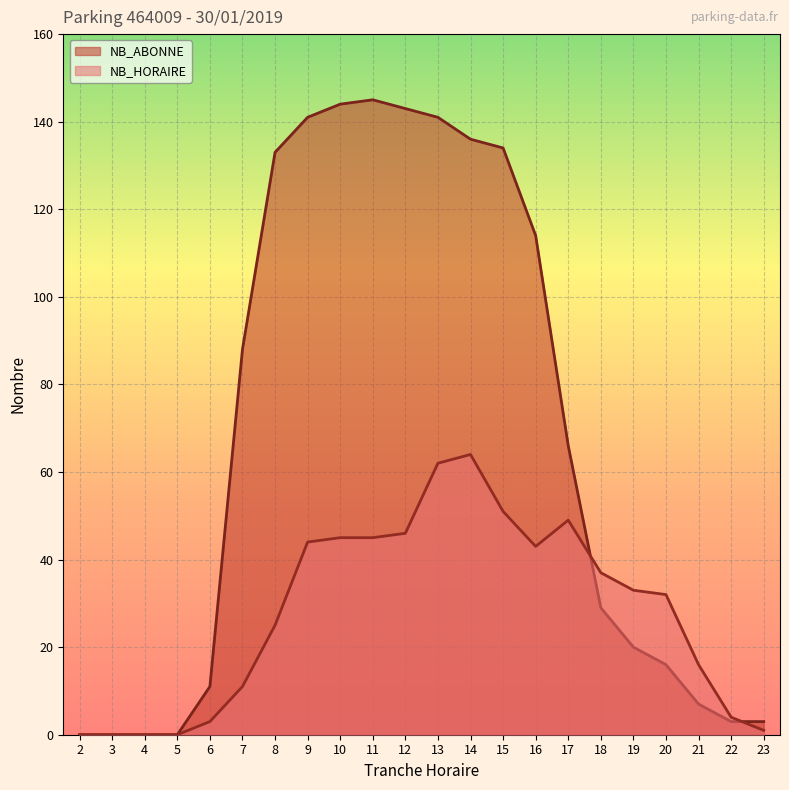

At which category is the sum across all series the highest?

13